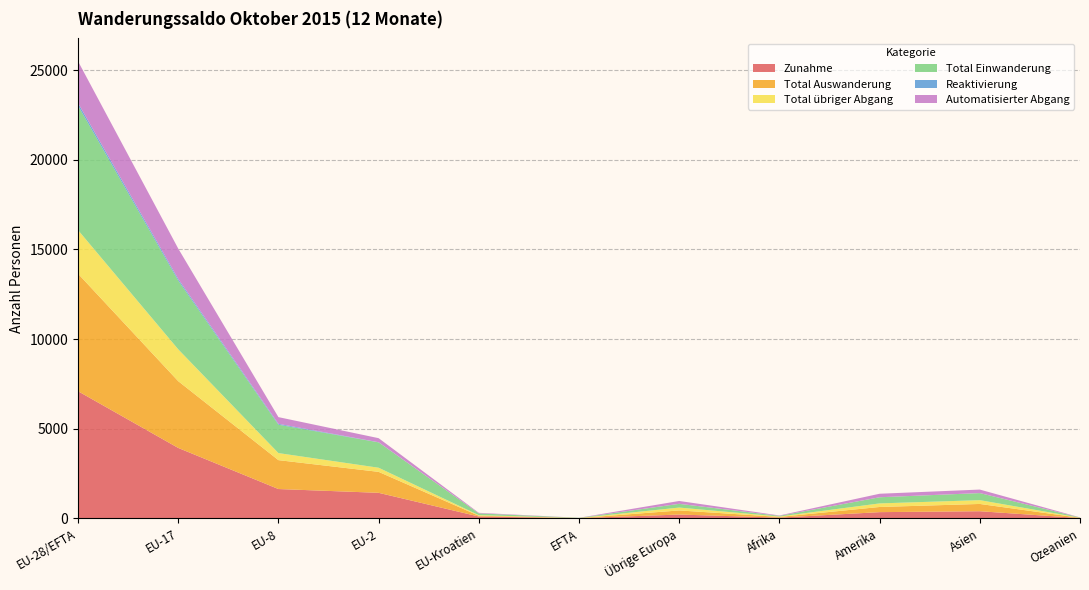

Reading left to right, what are all the values shown in this chart?

Zunahme: EU-28/EFTA=7090	EU-17=3926	EU-8=1633	EU-2=1422	EU-Kroatien=100	EFTA=9	Übrige Europa=210	Afrika=37	Amerika=344	Asien=395	Ozeanien=13
Total Auswanderung: EU-28/EFTA=6554	EU-17=3724	EU-8=1612	EU-2=1169	EU-Kroatien=44	EFTA=5	Übrige Europa=229	Afrika=41	Amerika=288	Asien=406	Ozeanien=15
Total übriger Abgang: EU-28/EFTA=2434	EU-17=1777	EU-8=393	EU-2=230	EU-Kroatien=31	EFTA=3	Übrige Europa=160	Afrika=22	Amerika=199	Asien=212	Ozeanien=6
Total Einwanderung: EU-28/EFTA=6940	EU-17=3833	EU-8=1583	EU-2=1415	EU-Kroatien=100	EFTA=9	Übrige Europa=206	Afrika=37	Amerika=342	Asien=393	Ozeanien=13
Reaktivierung: EU-28/EFTA=150	EU-17=93	EU-8=50	EU-2=7	EU-Kroatien=0	EFTA=0	Übrige Europa=4	Afrika=0	Amerika=2	Asien=2	Ozeanien=0
Automatisierter Abgang: EU-28/EFTA=2327	EU-17=1693	EU-8=373	EU-2=227	EU-Kroatien=31	EFTA=3	Übrige Europa=158	Afrika=22	Amerika=195	Asien=195	Ozeanien=6